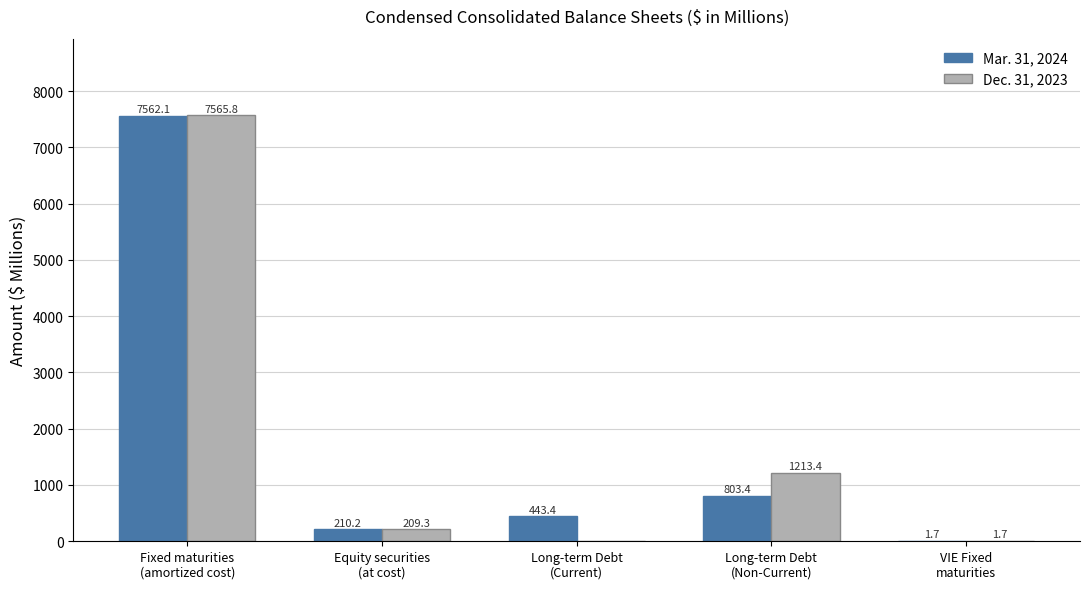

What is the greatest value displayed?

7565.8